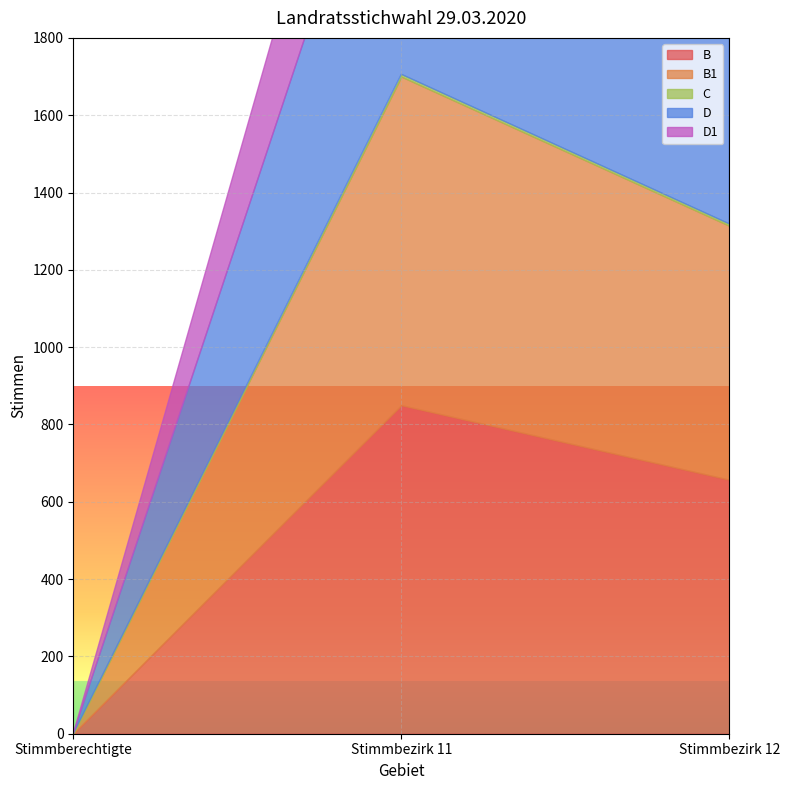

What is the spread (max minus min) of values at Stimmbezirk 12?

652